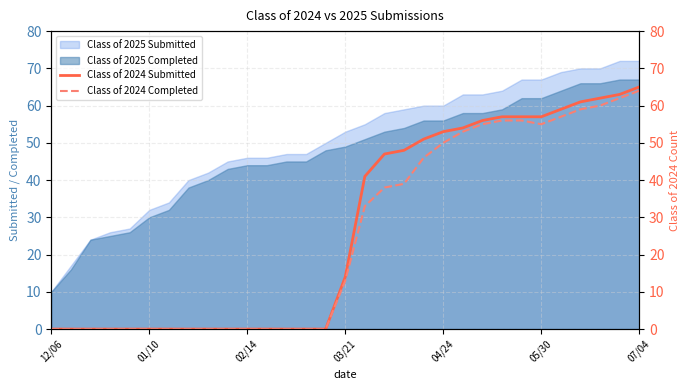

What is the difference between the second highest and second lowest values in the Class of 2024 Completed series?

62